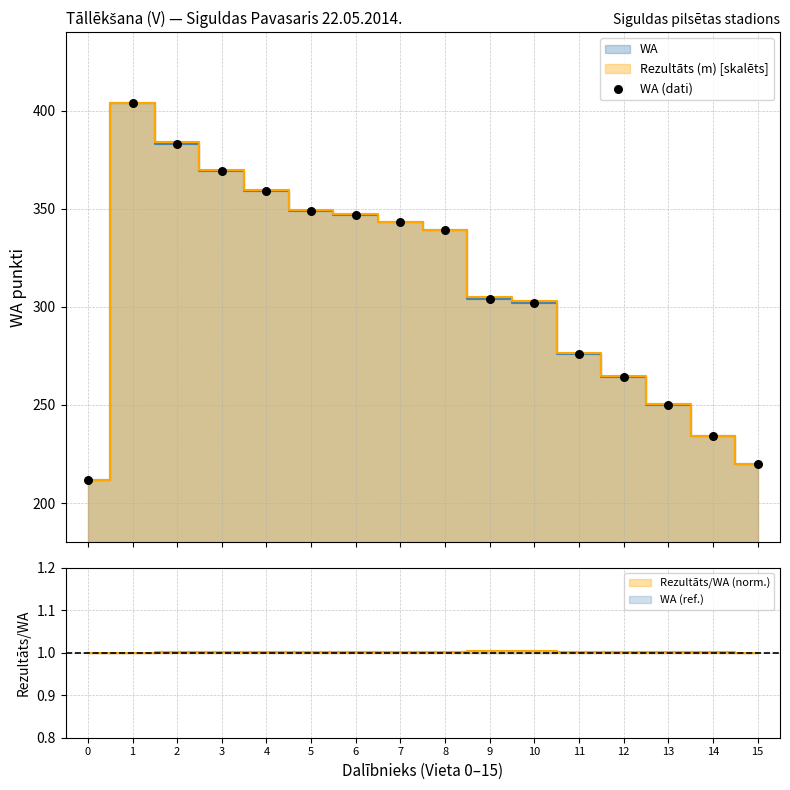

What is the ratio of the value at 1 to the value at 2?

1.1